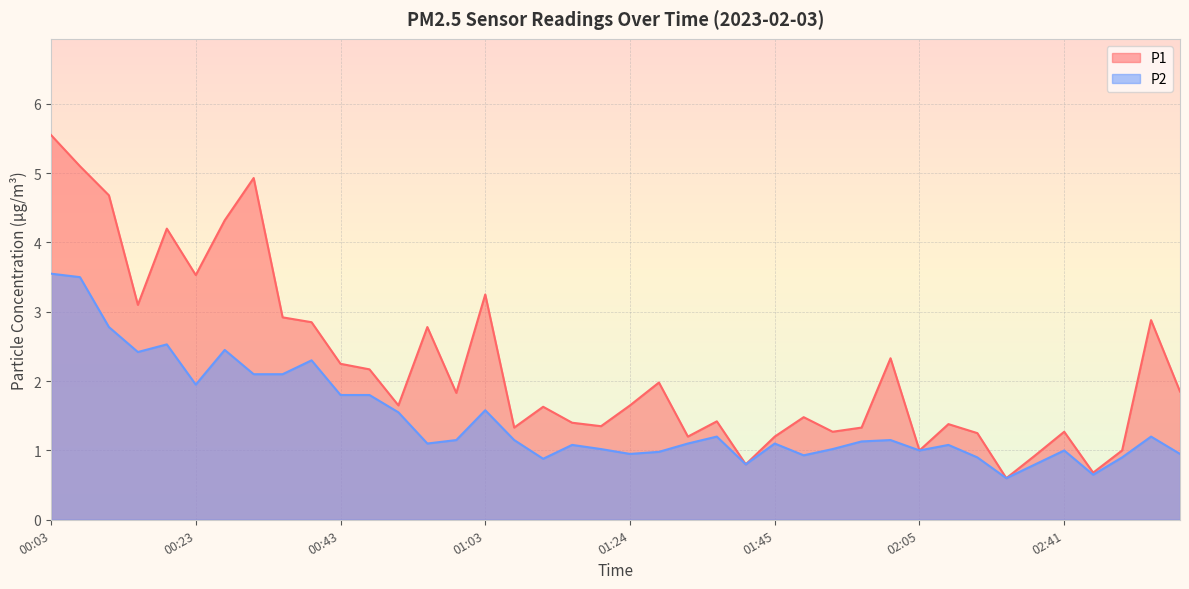

Count the number of data series in this chart.

2